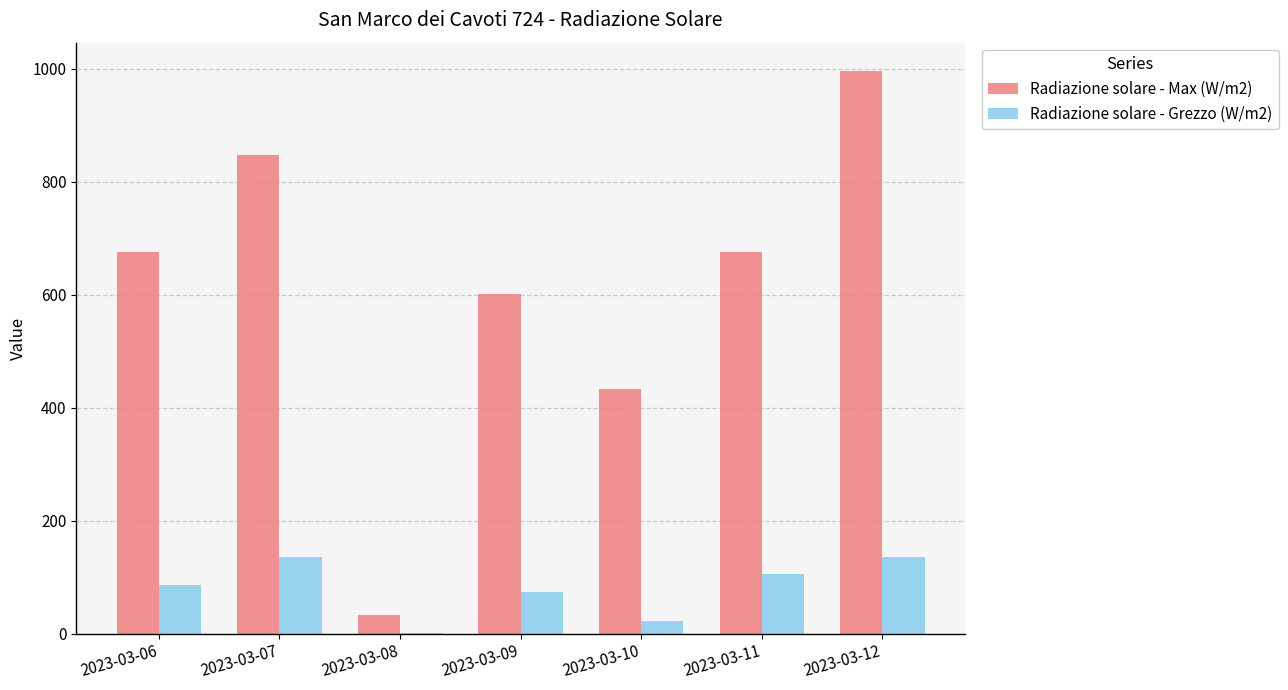

Between 2023-03-11 and 2023-03-12, which series saw the biggest shift?

Radiazione solare - Max (W/m2)